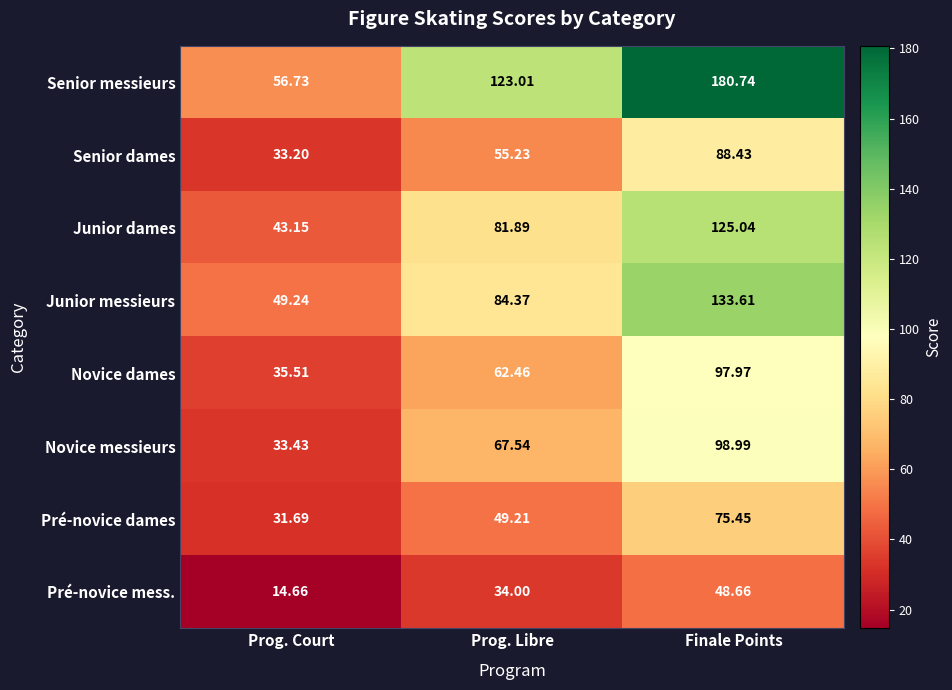

What is the minimum value shown in the chart?

14.7